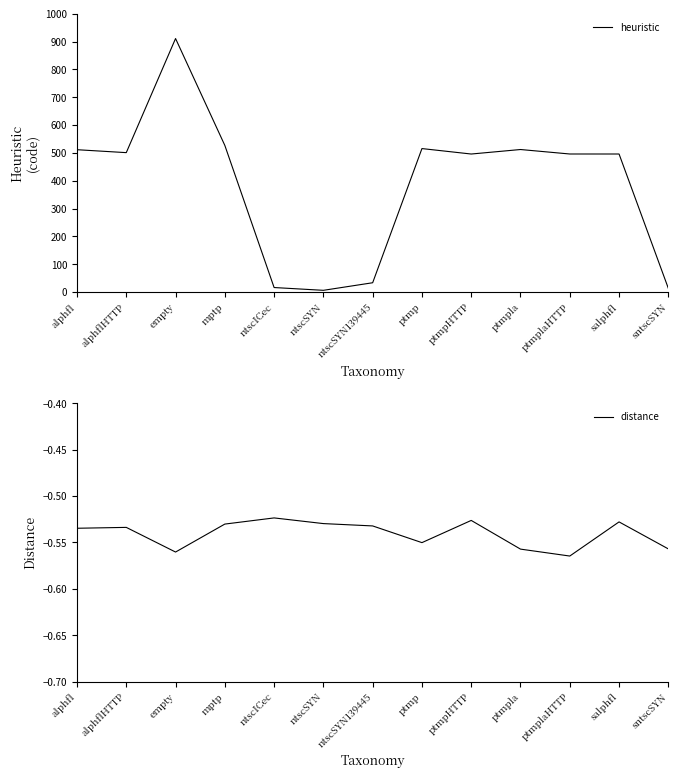

What is the value of the distance point at the 7th from the left?

-0.5